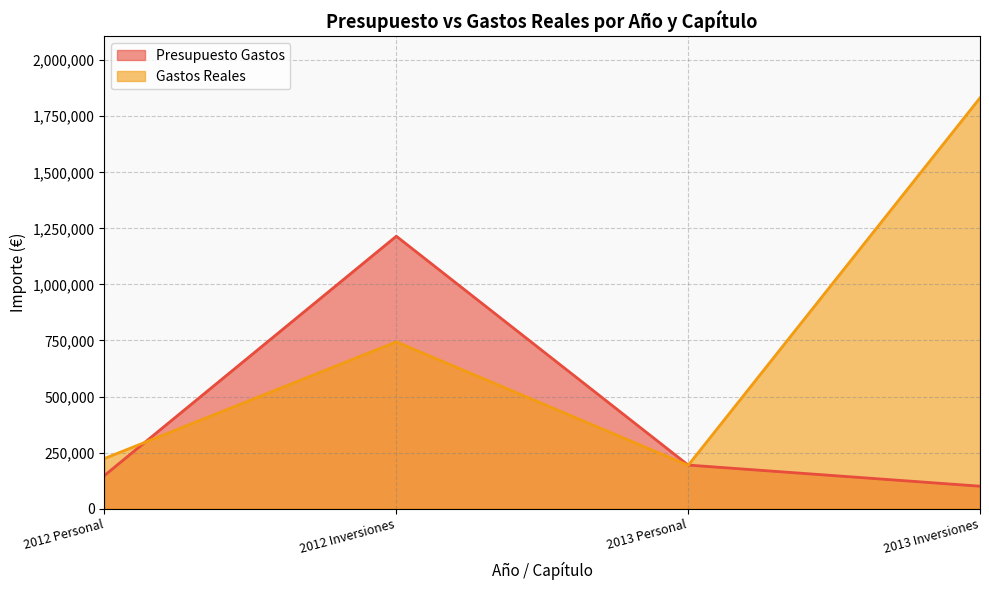

True or false: Gastos Reales has a value of 3083431.6 at 2013 Inversiones.

False